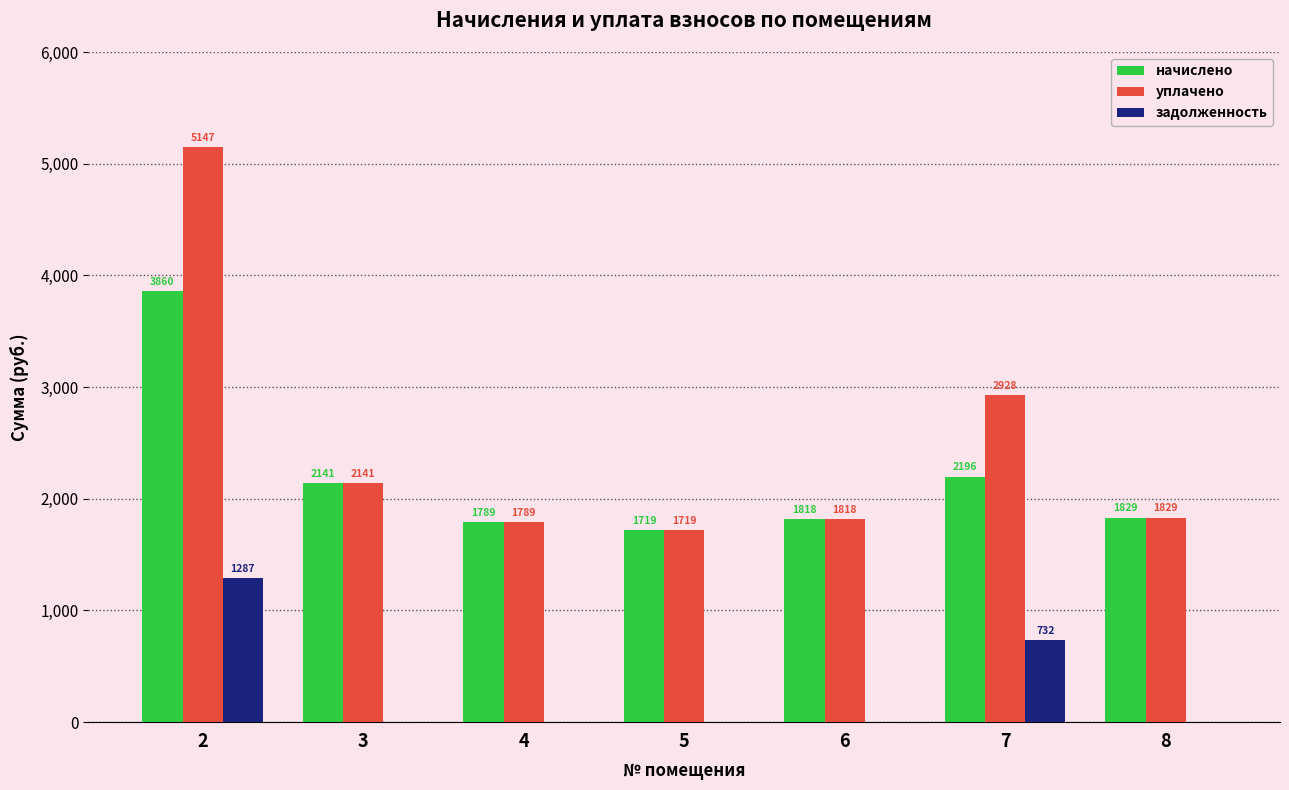

What is the total value across all series at 7?

5855.8